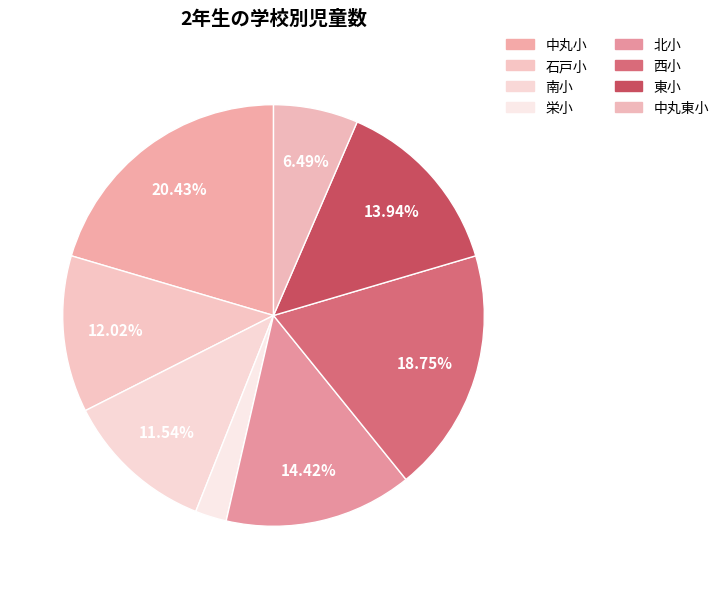

Rank the categories by value from highest to lowest.

中丸小, 西小, 北小, 東小, 石戸小, 南小, 中丸東小, 栄小